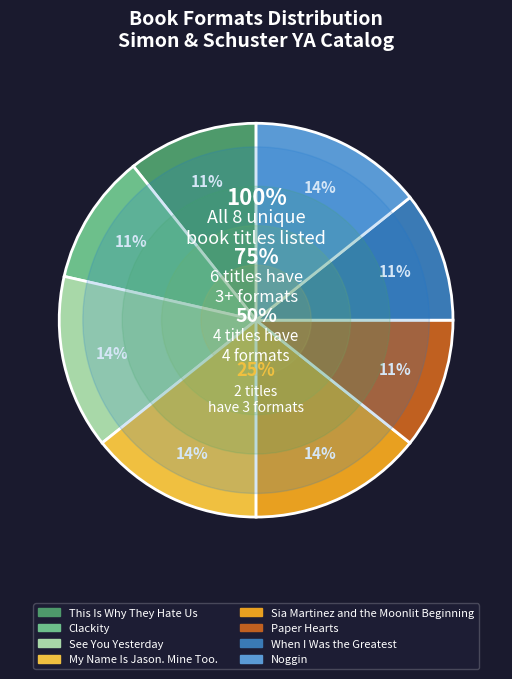

Count the number of slices in the pie.

8